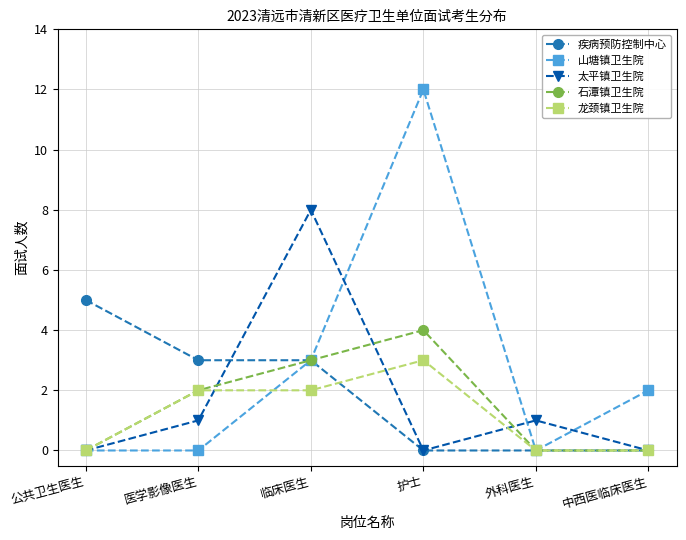

Which series has the largest total across all categories?

山塘镇卫生院